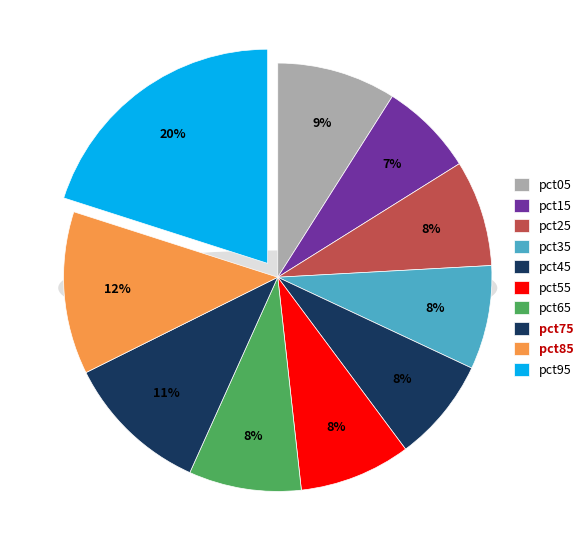

Is it true that pct65 is 21% of the pie?

False